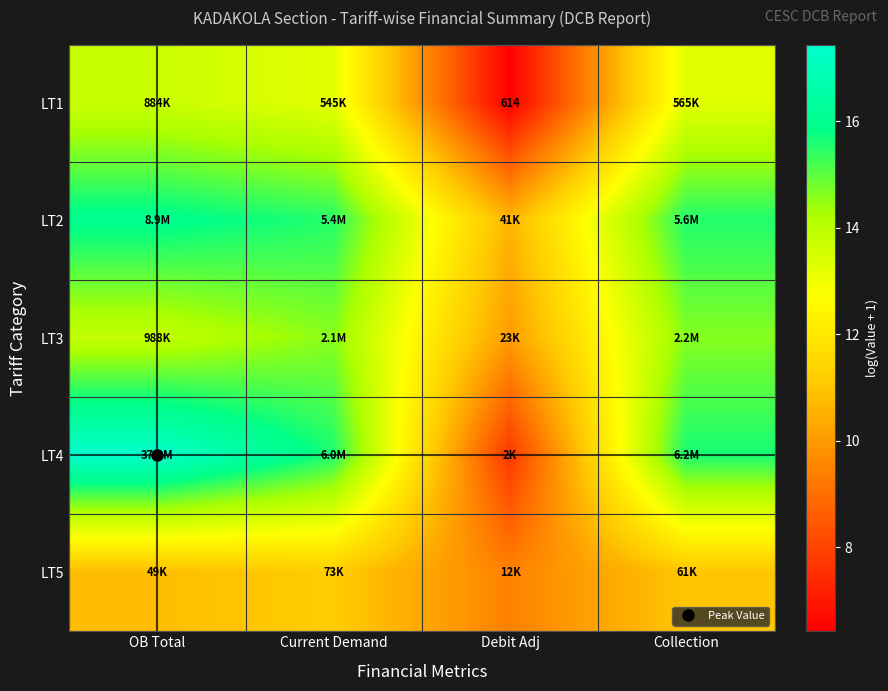

What is the difference between the LT3 values at Collection and Debit Adj?

4.6